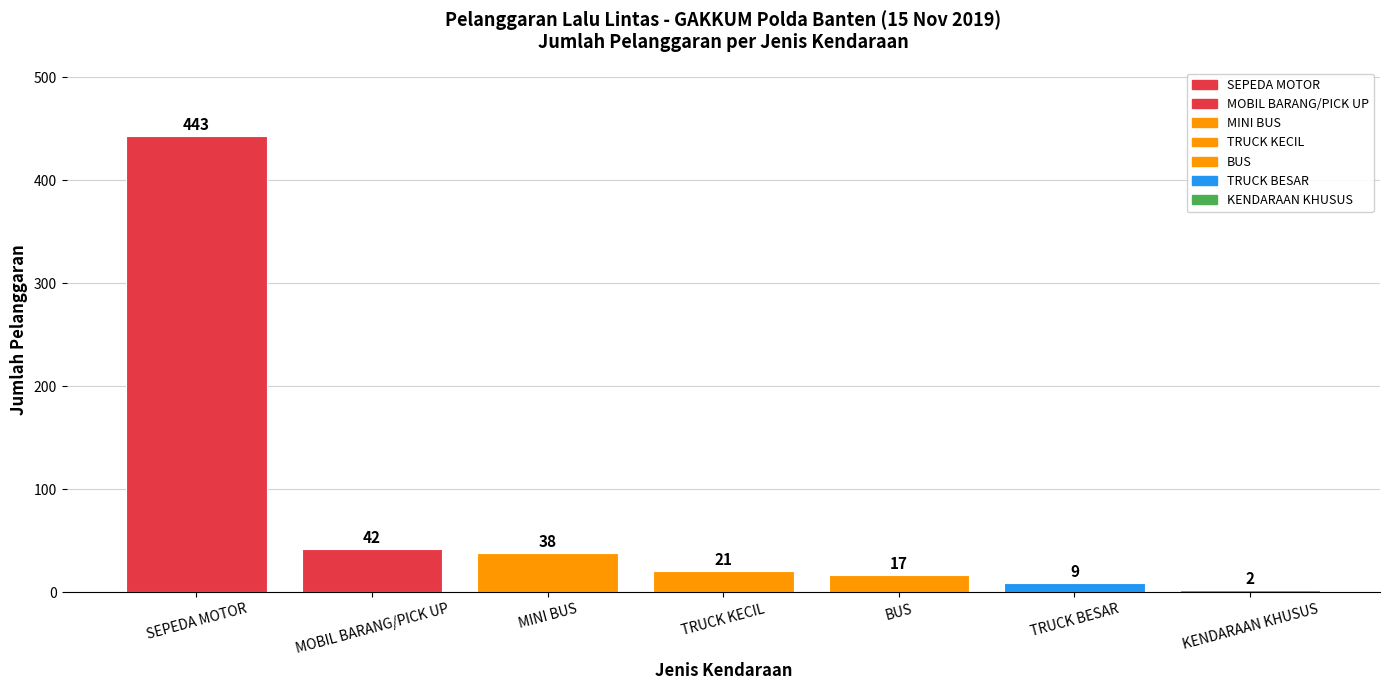

List the labels in order of value, largest first.

SEPEDA MOTOR, MOBIL BARANG/PICK UP, MINI BUS, TRUCK KECIL, BUS, TRUCK BESAR, KENDARAAN KHUSUS